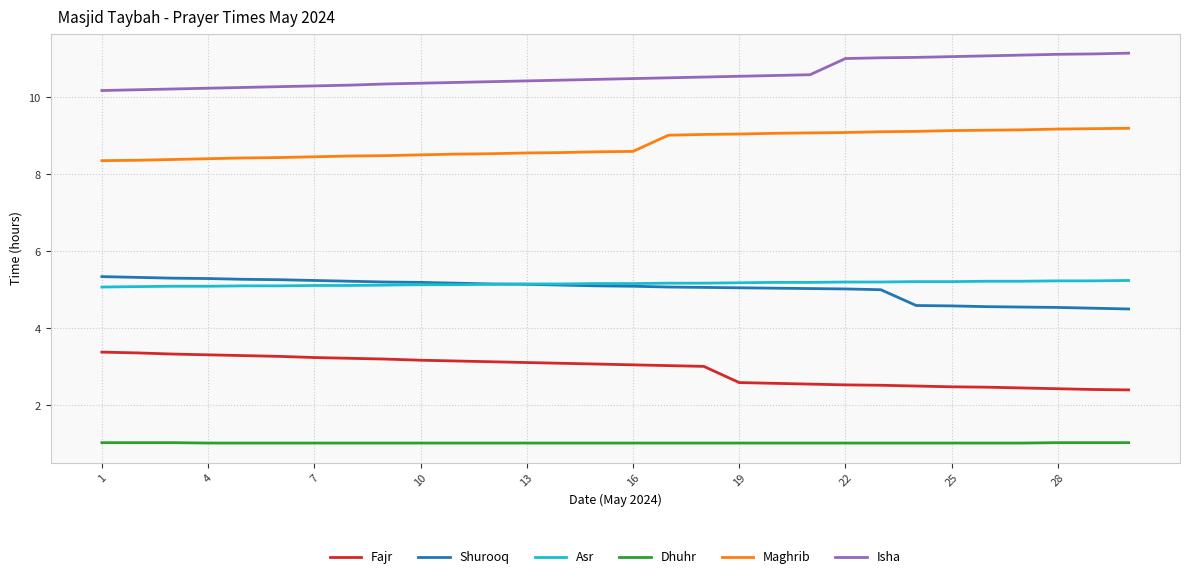

Which series has the largest total across all categories?

Isha